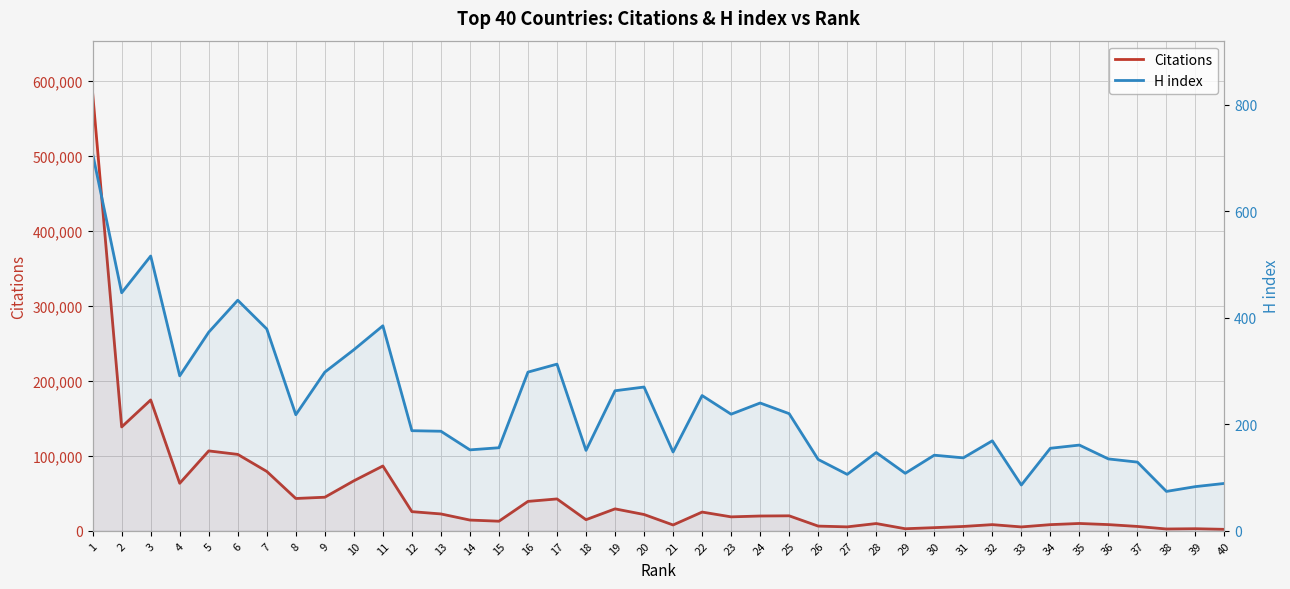

Where is H index nearest to the value 391?

11